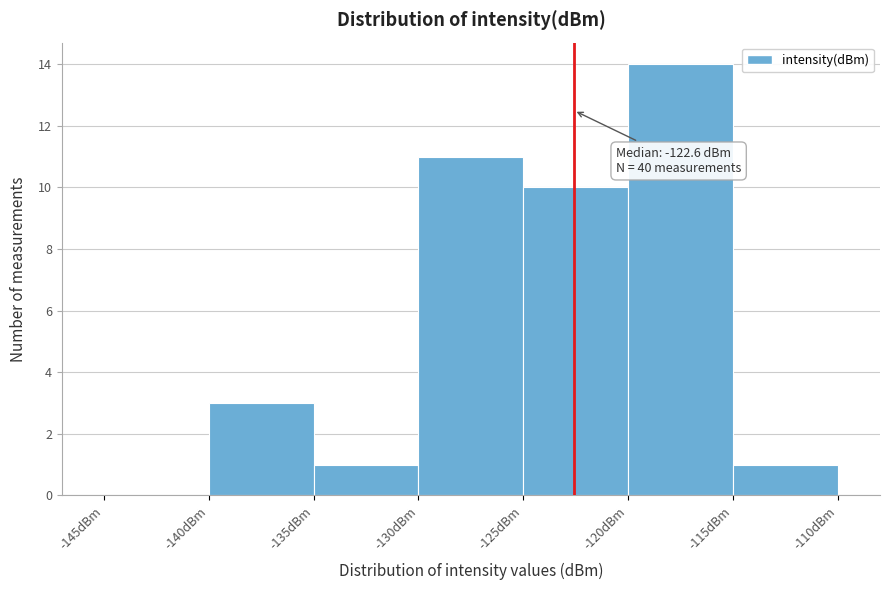

Which range on the x-axis has the tallest bar?

-120 to -115